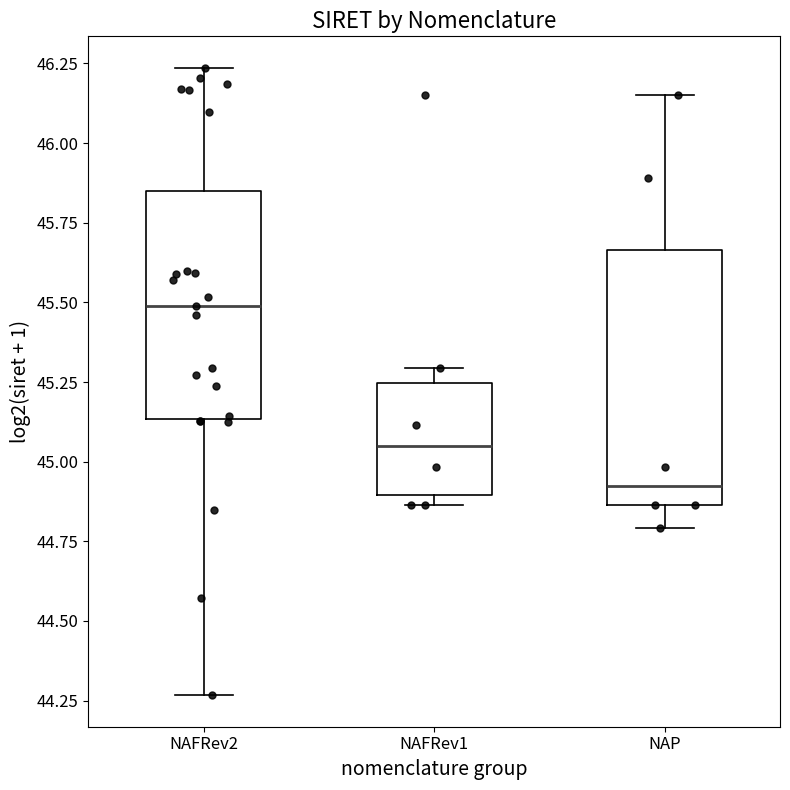

Reading left to right, read every box against the y-axis: the position of its median line, the range the box covers, and the ends of its whiskers. The values are not printed on the chart, so give them approximately, as read against the axis.

NAFRev2: median 45.50, box 45.15 to 45.85, whiskers 44.25 to 46.25
NAFRev1: median 45.05, box 44.90 to 45.25, whiskers 44.85 to 45.30
NAP: median 44.90, box 44.85 to 45.65, whiskers 44.80 to 46.15